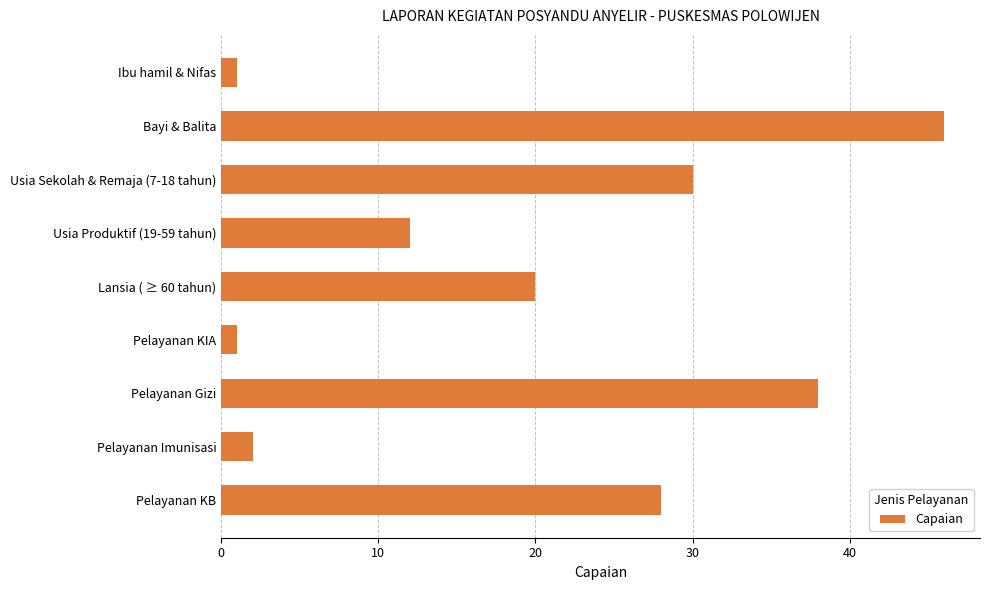

At which label is the value closest to 23?

Lansia ( ≥ 60 tahun)